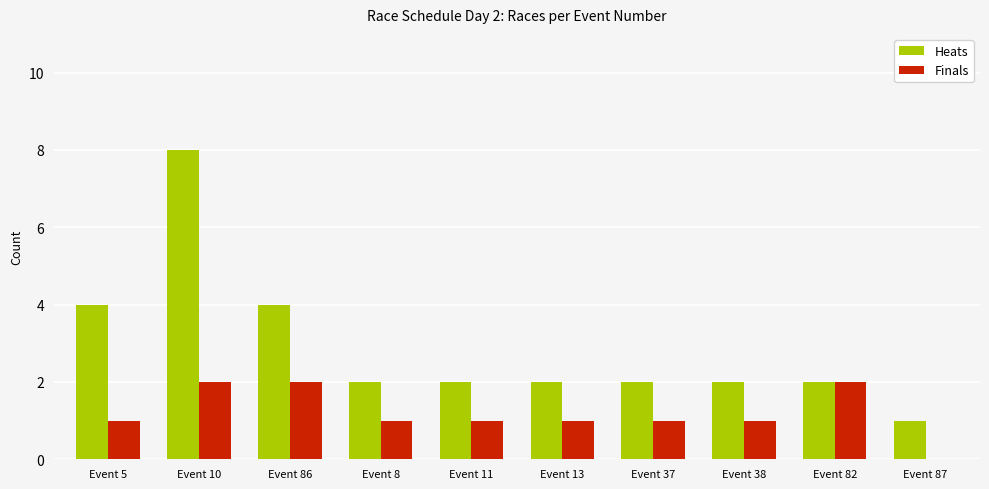

Which series has the largest total across all categories?

Heats